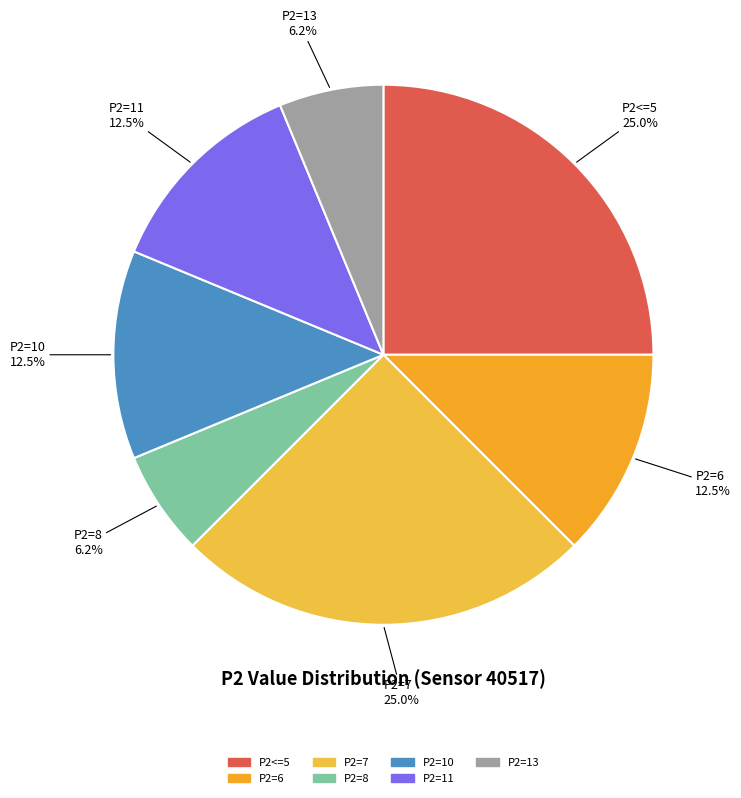

Is there any slice that represents more than half of the pie?

No